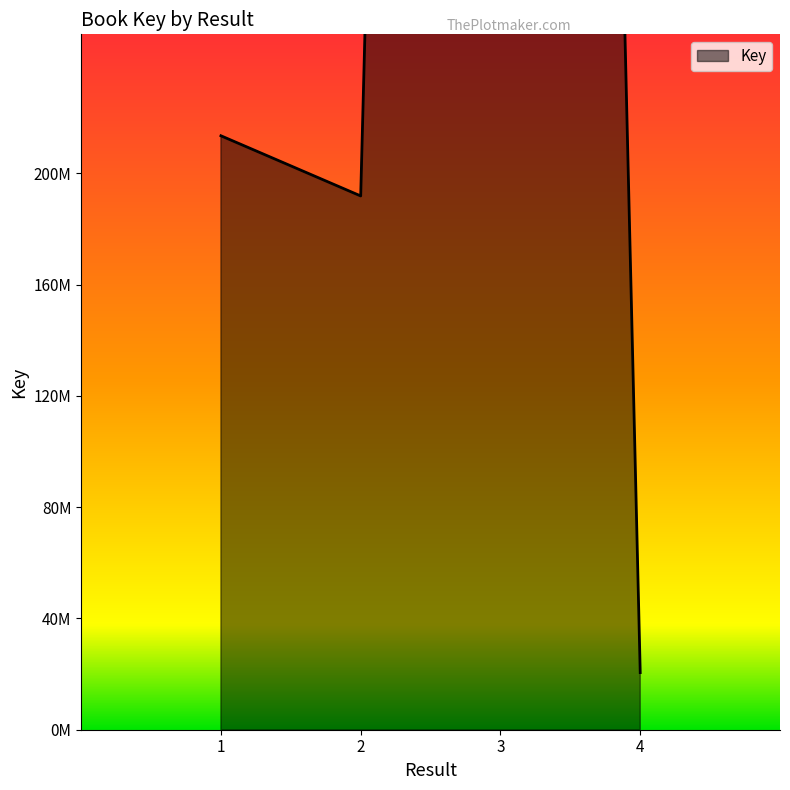

What is the maximum value shown in the chart?

2120109306